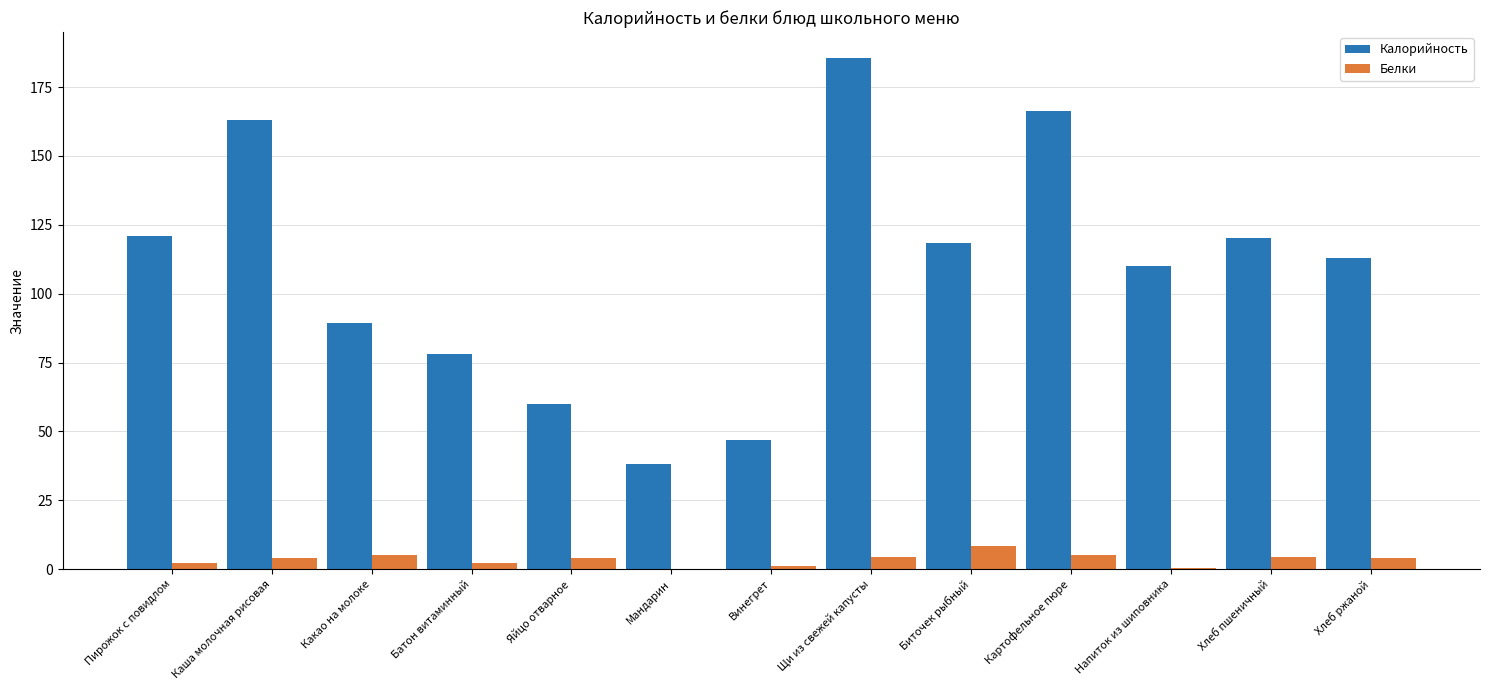

What is the maximum value for Белки?

8.4